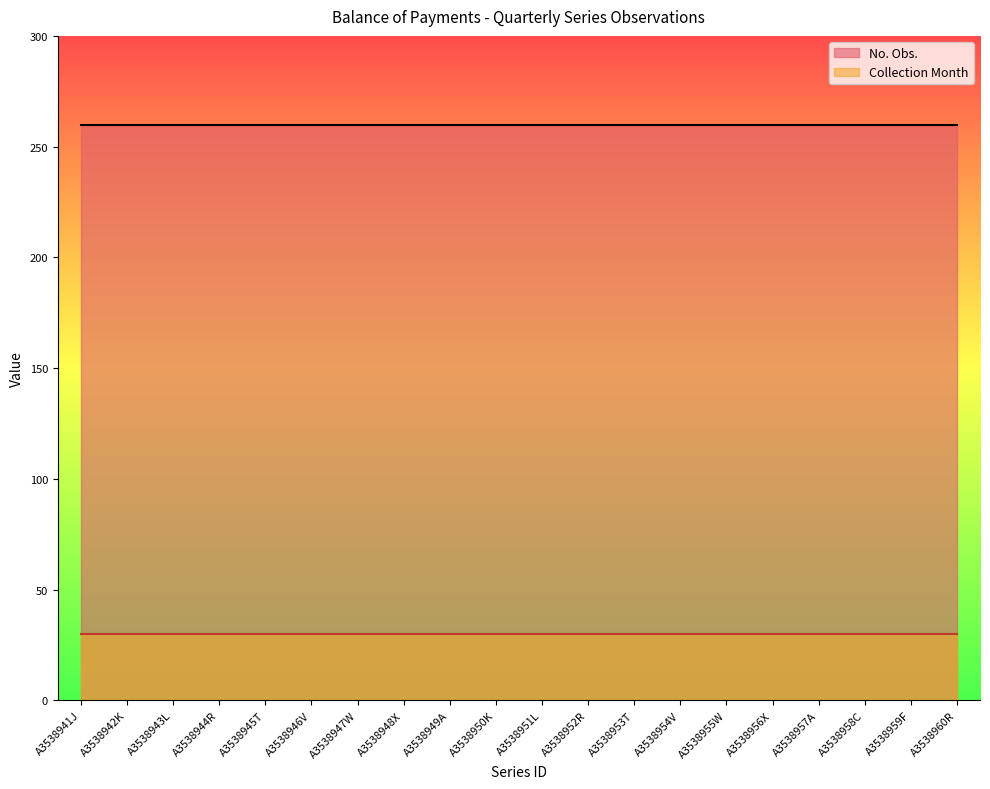

Rank the series at A3538959F from lowest to highest value.

Collection Month, No. Obs.